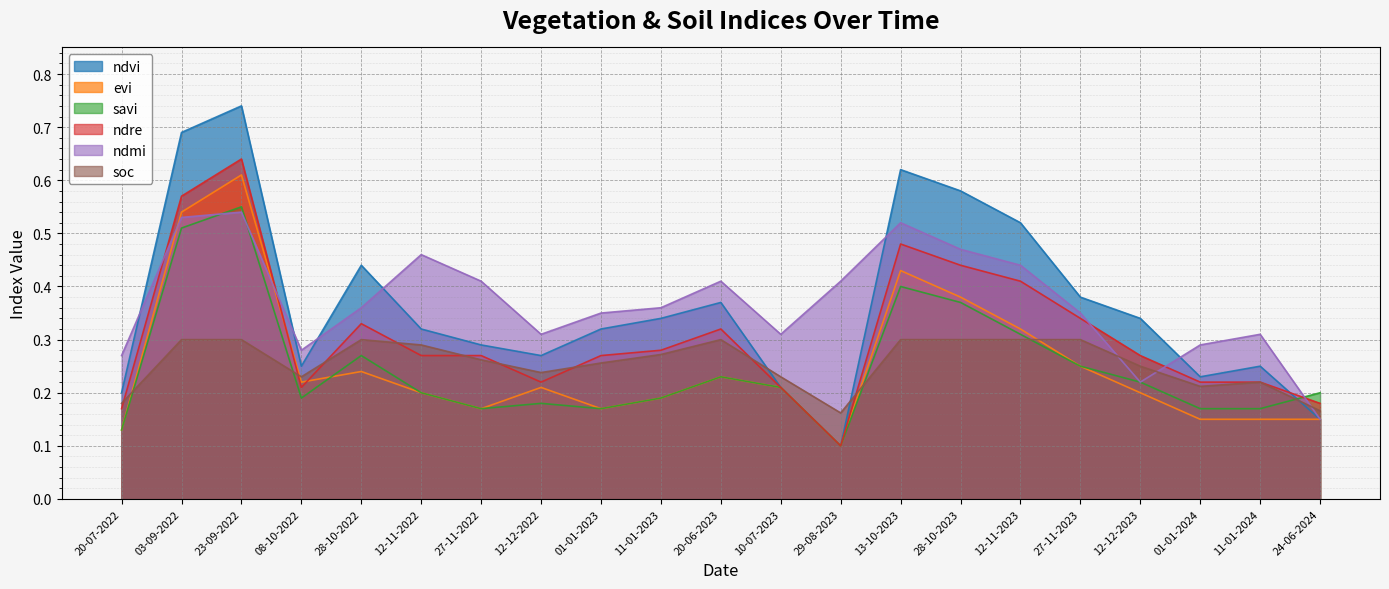

Is it true that soc equals 0.3 at 20-06-2023?

True